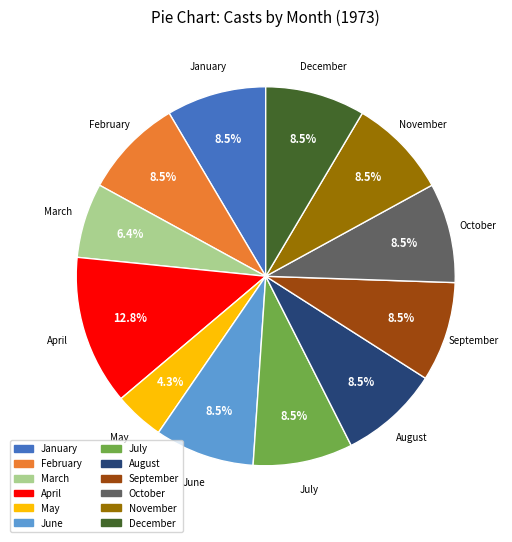

Which slice is the largest?

April